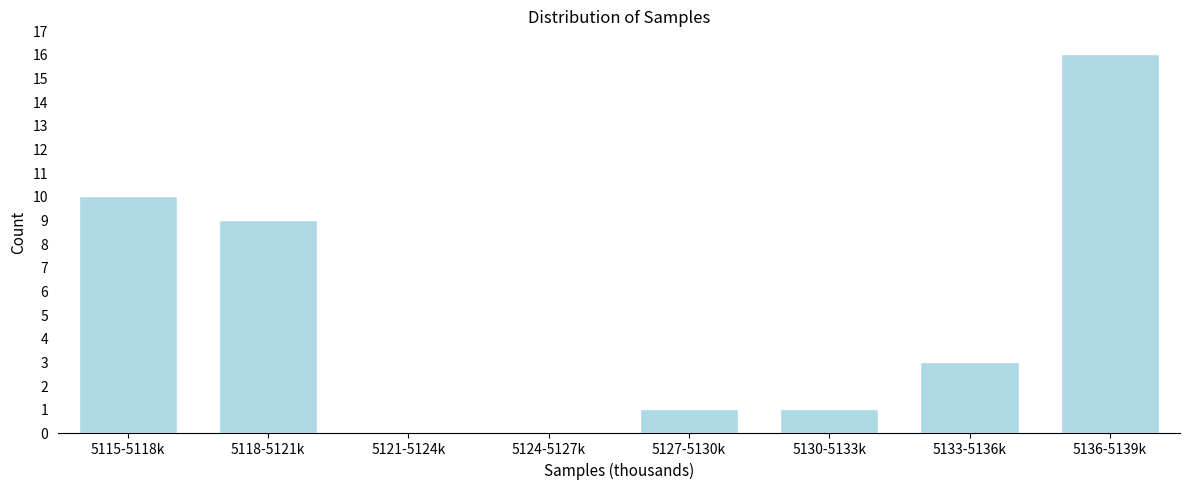

Reading left to right, list all the values displayed in this chart.

5115-5118k=10	5118-5121k=9	5121-5124k=0	5124-5127k=0	5127-5130k=1	5130-5133k=1	5133-5136k=3	5136-5139k=16